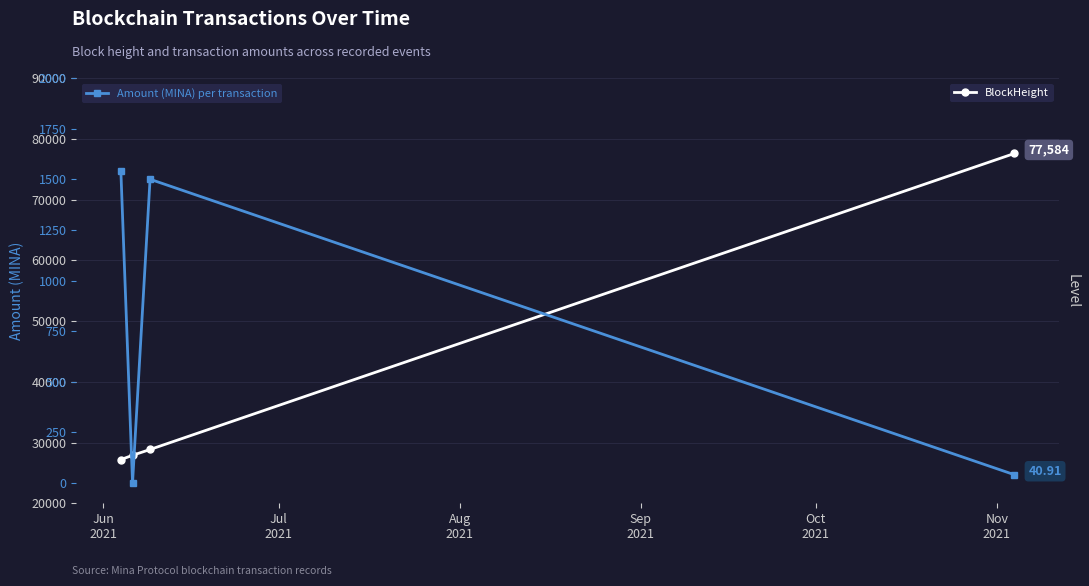

True or false: BlockHeight and Amount intersect in this chart.

False